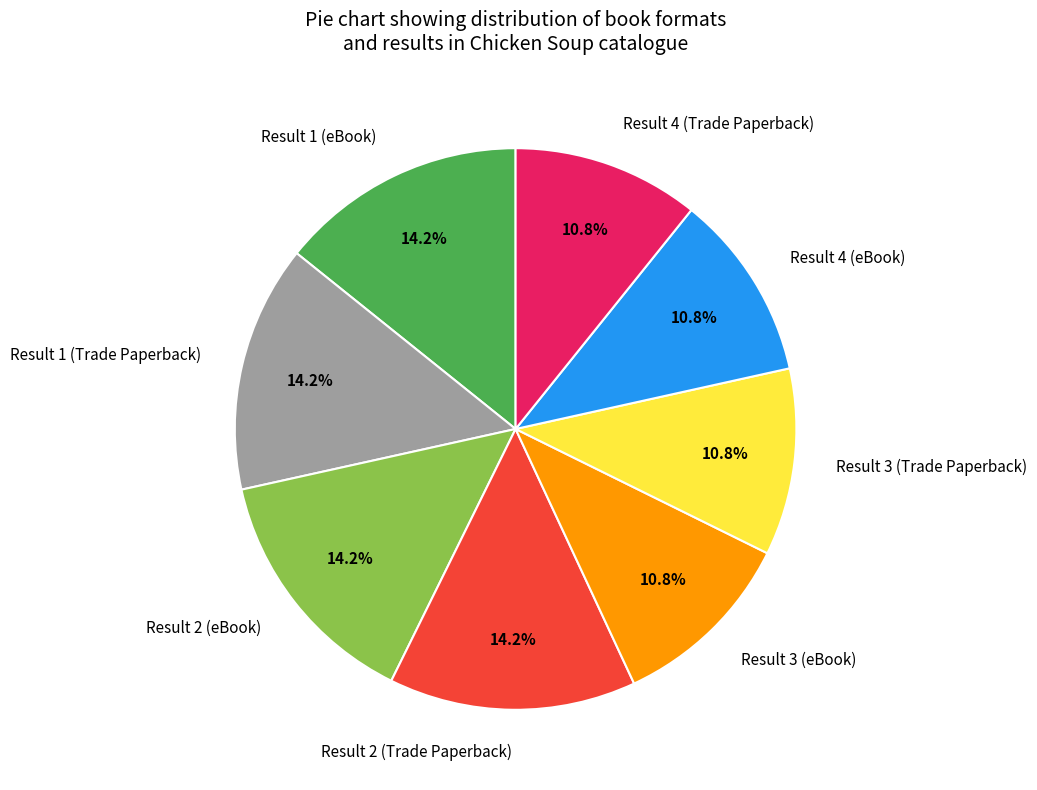

Does Result 2 (eBook) represent more than half of the total?

No